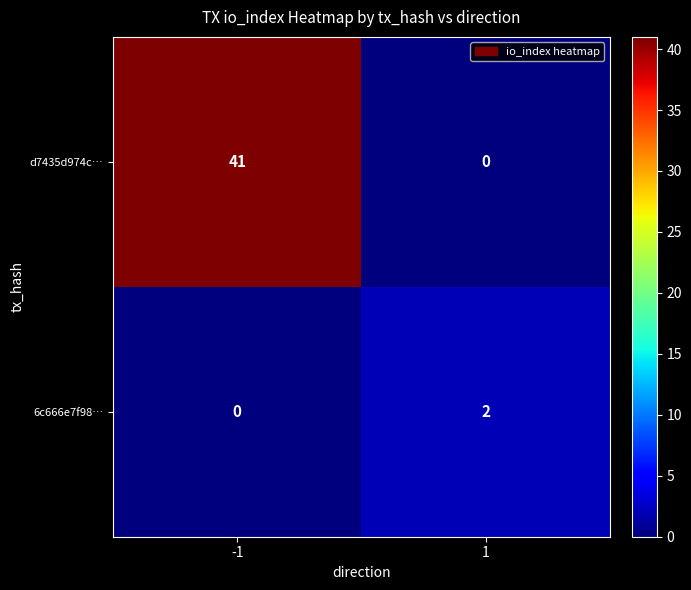

At how many categories does at least one series exceed 3?

1